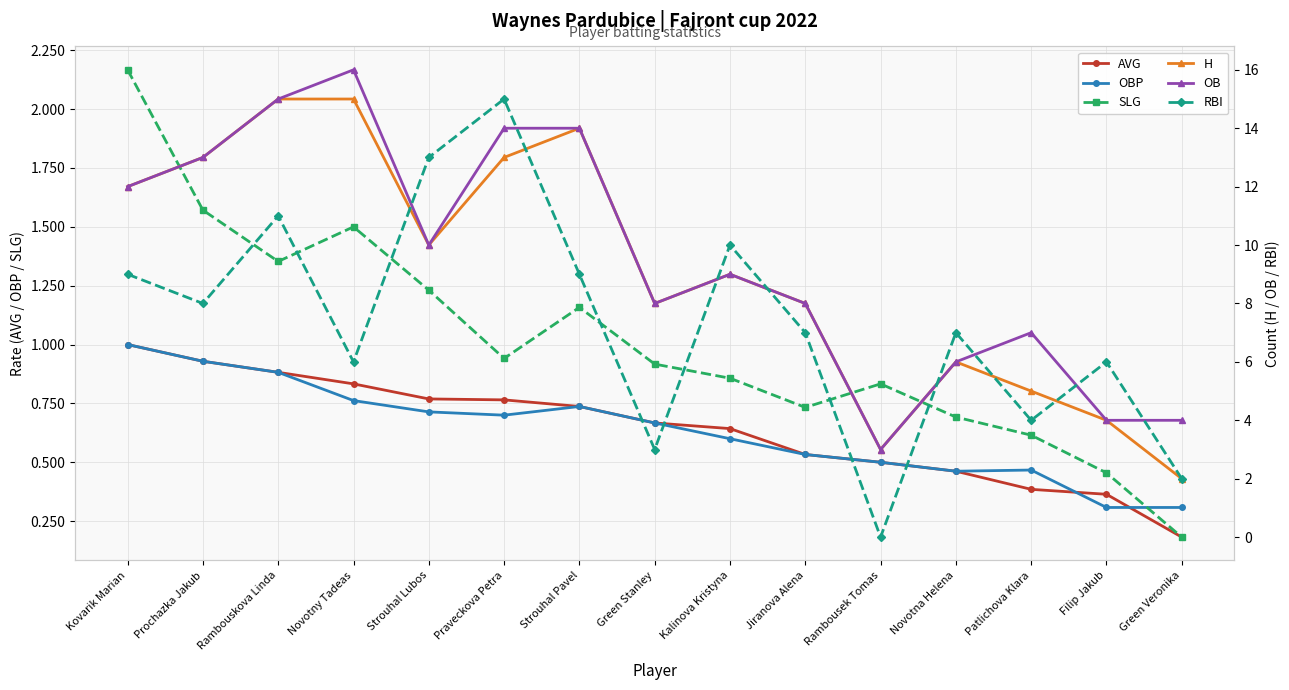

Reading left to right, list all the values displayed in this chart.

AVG: Kovarik Marian=1.0	Prochazka Jakub=0.9	Rambouskova Linda=0.9	Novotny Tadeas=0.8	Strouhal Lubos=0.8	Praveckova Petra=0.8	Strouhal Pavel=0.7	Green Stanley=0.7	Kalinova Kristyna=0.6	Jiranova Alena=0.5	Rambousek Tomas=0.5	Novotna Helena=0.5	Patlichova Klara=0.4	Filip Jakub=0.4	Green Veronika=0.2
OBP: Kovarik Marian=1.0	Prochazka Jakub=0.9	Rambouskova Linda=0.9	Novotny Tadeas=0.8	Strouhal Lubos=0.7	Praveckova Petra=0.7	Strouhal Pavel=0.7	Green Stanley=0.7	Kalinova Kristyna=0.6	Jiranova Alena=0.5	Rambousek Tomas=0.5	Novotna Helena=0.5	Patlichova Klara=0.5	Filip Jakub=0.3	Green Veronika=0.3
SLG: Kovarik Marian=2.2	Prochazka Jakub=1.6	Rambouskova Linda=1.4	Novotny Tadeas=1.5	Strouhal Lubos=1.2	Praveckova Petra=0.9	Strouhal Pavel=1.2	Green Stanley=0.9	Kalinova Kristyna=0.9	Jiranova Alena=0.7	Rambousek Tomas=0.8	Novotna Helena=0.7	Patlichova Klara=0.6	Filip Jakub=0.5	Green Veronika=0.2
H: Kovarik Marian=12.0	Prochazka Jakub=13.0	Rambouskova Linda=15.0	Novotny Tadeas=15.0	Strouhal Lubos=10.0	Praveckova Petra=13.0	Strouhal Pavel=14.0	Green Stanley=8.0	Kalinova Kristyna=9.0	Jiranova Alena=8.0	Rambousek Tomas=3.0	Novotna Helena=6.0	Patlichova Klara=5.0	Filip Jakub=4.0	Green Veronika=2.0
OB: Kovarik Marian=12.0	Prochazka Jakub=13.0	Rambouskova Linda=15.0	Novotny Tadeas=16.0	Strouhal Lubos=10.0	Praveckova Petra=14.0	Strouhal Pavel=14.0	Green Stanley=8.0	Kalinova Kristyna=9.0	Jiranova Alena=8.0	Rambousek Tomas=3.0	Novotna Helena=6.0	Patlichova Klara=7.0	Filip Jakub=4.0	Green Veronika=4.0
RBI: Kovarik Marian=9.0	Prochazka Jakub=8.0	Rambouskova Linda=11.0	Novotny Tadeas=6.0	Strouhal Lubos=13.0	Praveckova Petra=15.0	Strouhal Pavel=9.0	Green Stanley=3.0	Kalinova Kristyna=10.0	Jiranova Alena=7.0	Rambousek Tomas=0.0	Novotna Helena=7.0	Patlichova Klara=4.0	Filip Jakub=6.0	Green Veronika=2.0